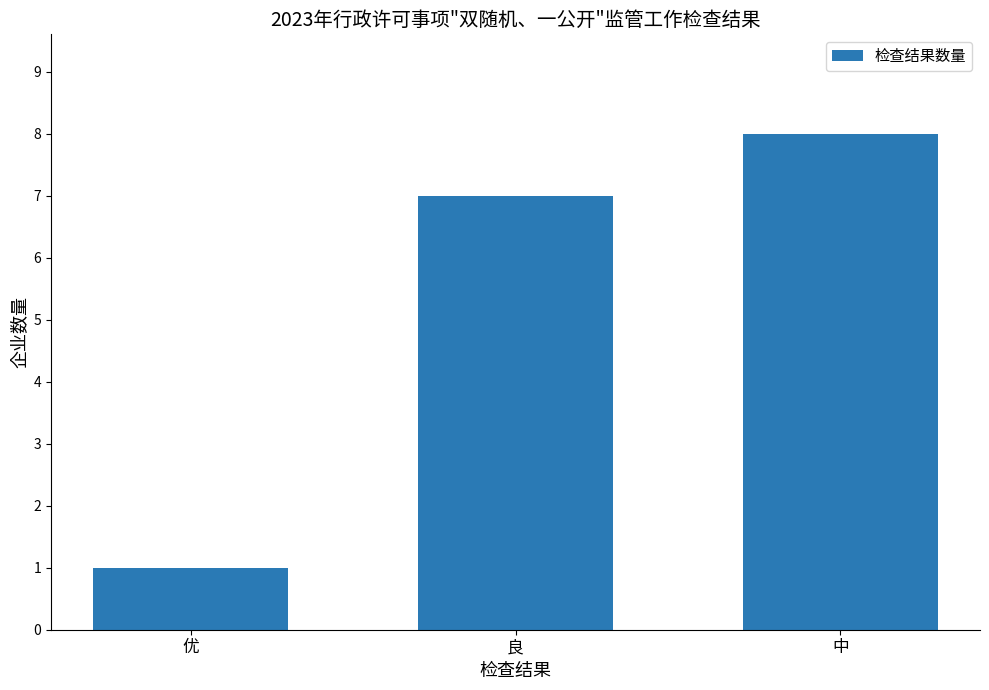

What position from the right is 优?

3